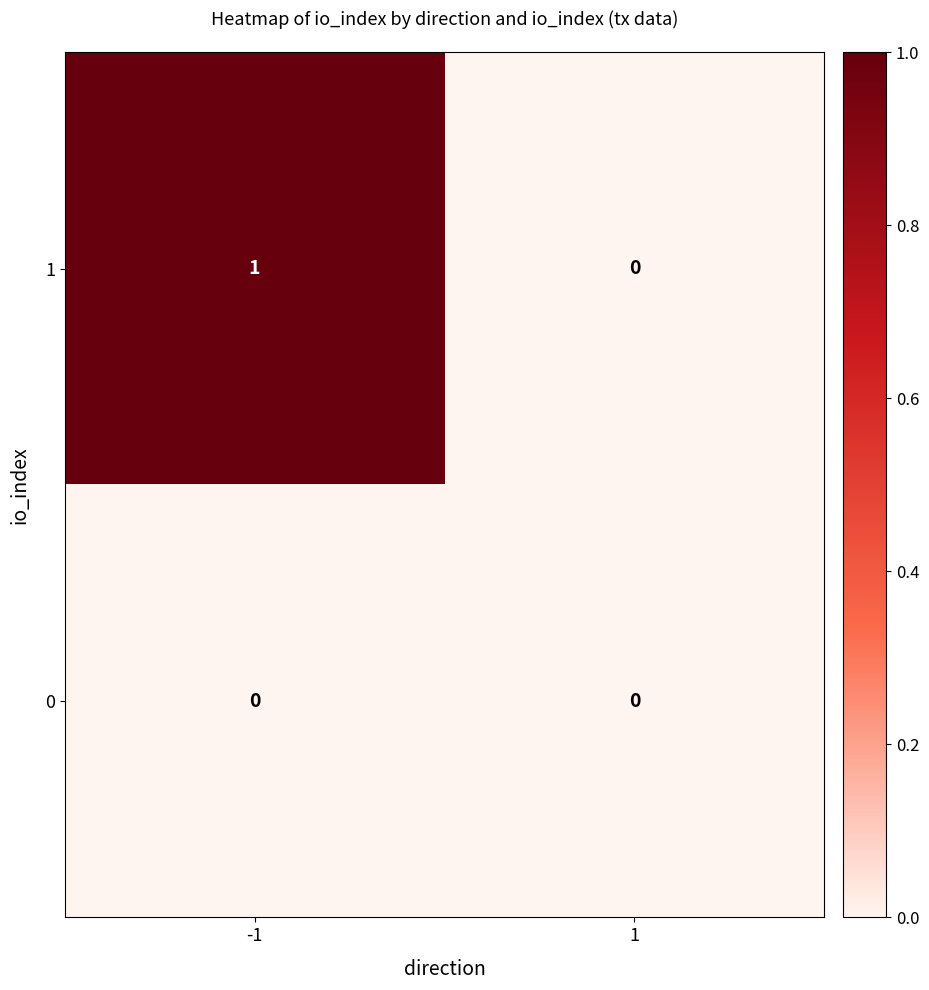

Which series has the widest spread of values?

1